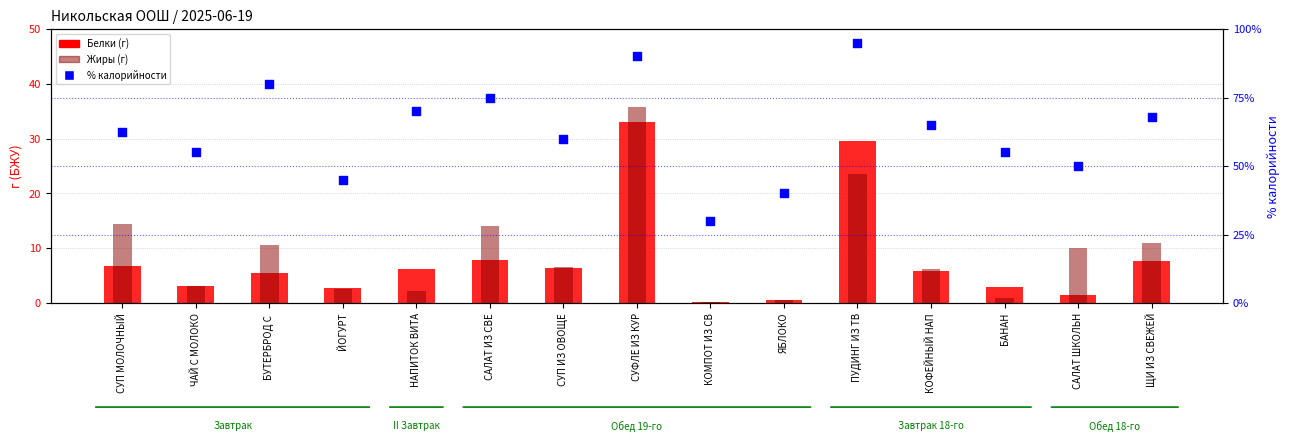

At how many categories does at least one series exceed 30?

1